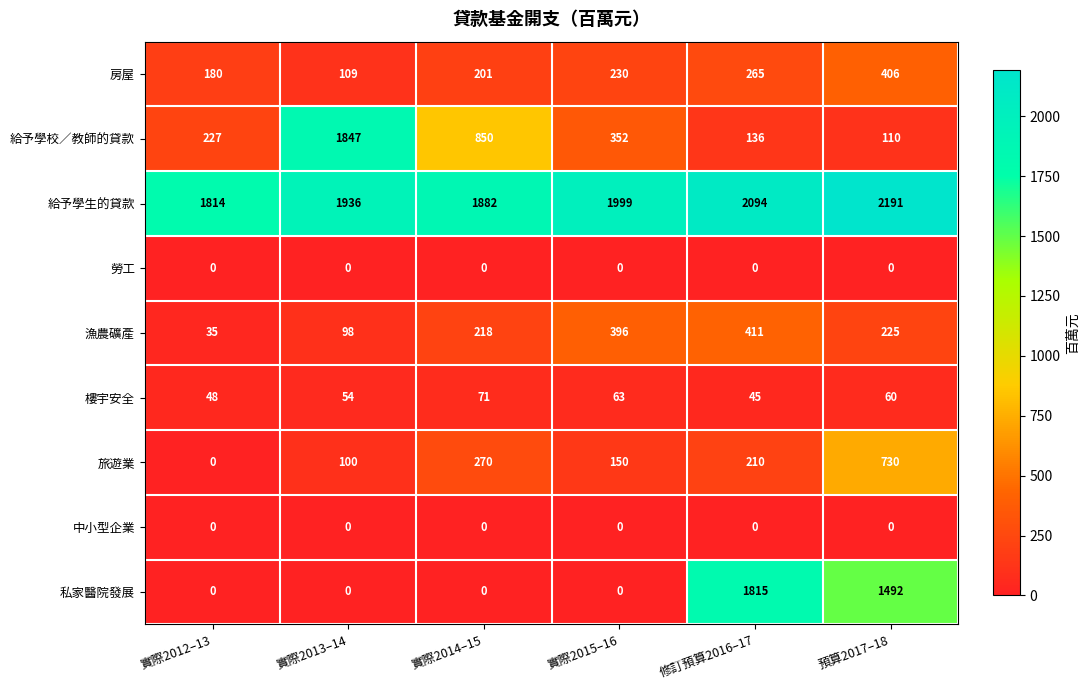

What is the sum of the 樓宇安全 values at 實際2013–14 and 實際2014–15?

125